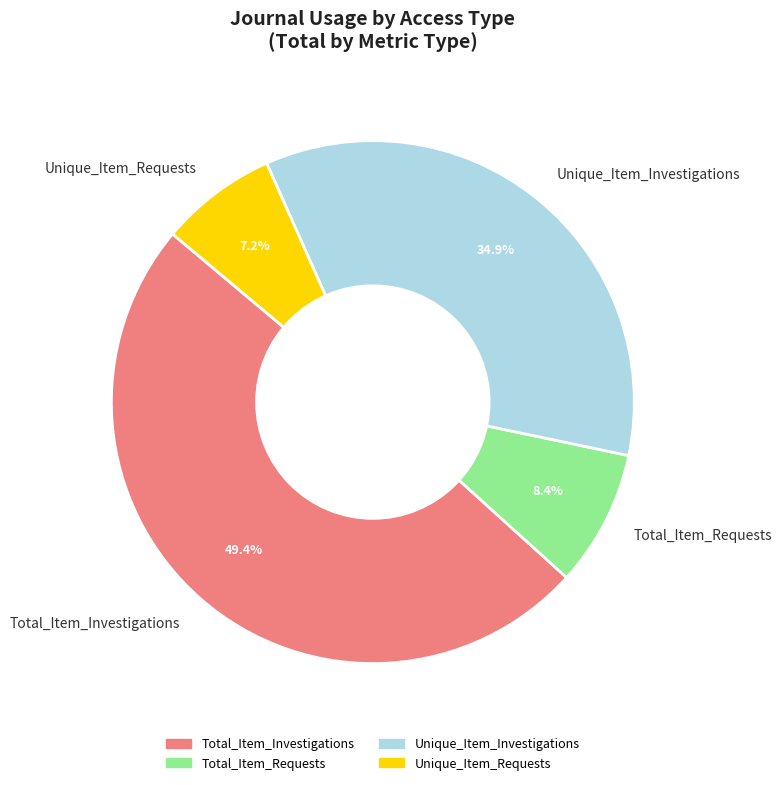

Is there any slice that represents more than half of the pie?

No